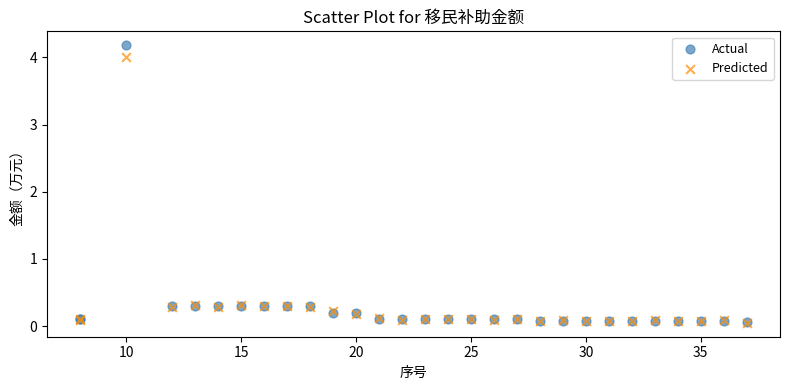

What are all the series names shown in the legend?

Actual, Predicted